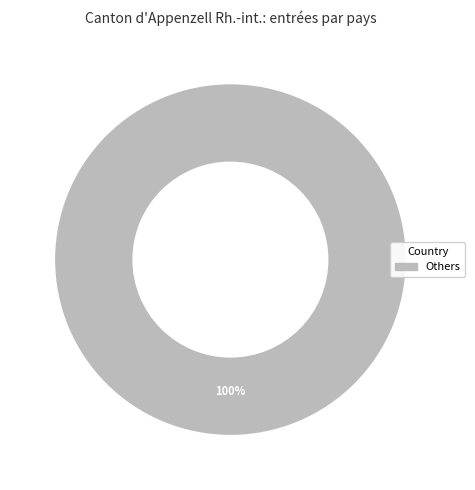

Does any single category account for the majority?

Yes